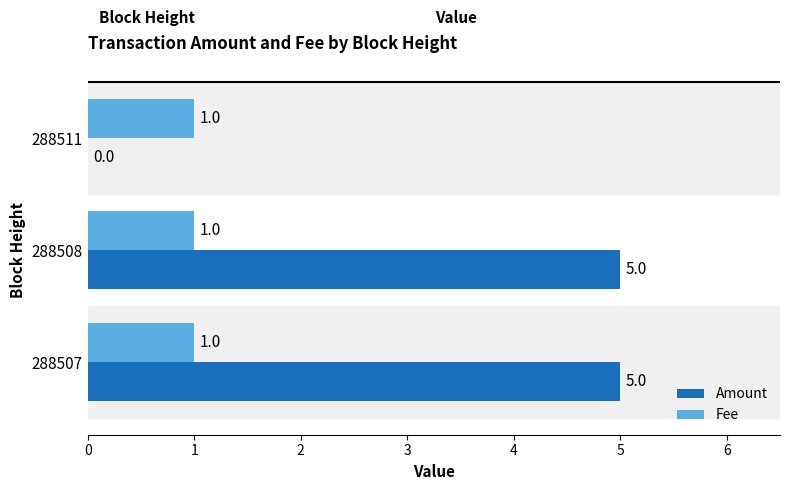

What are all the series names shown in the legend?

Amount, Fee